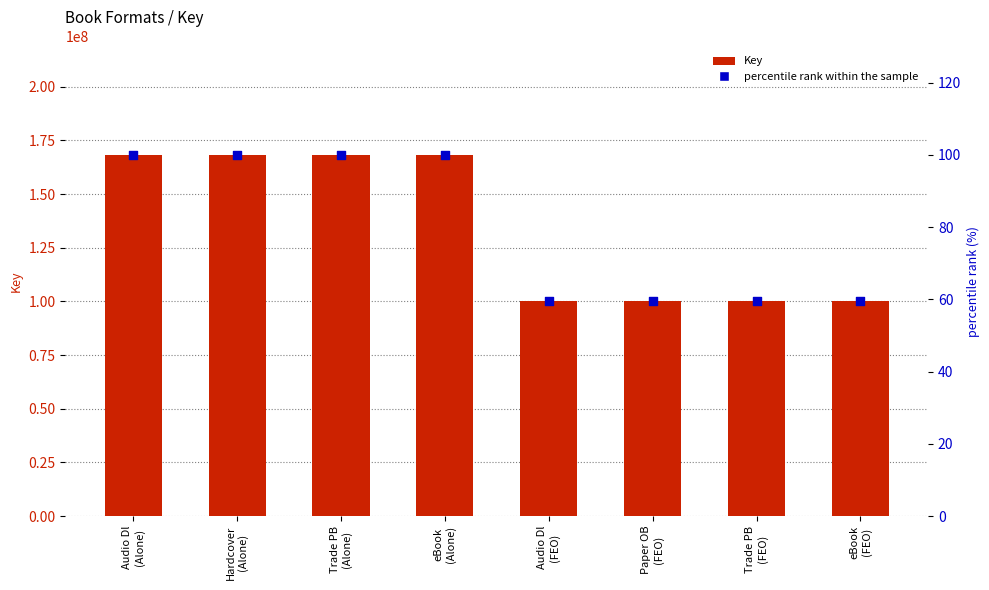

Which series has the largest total across all categories?

Key